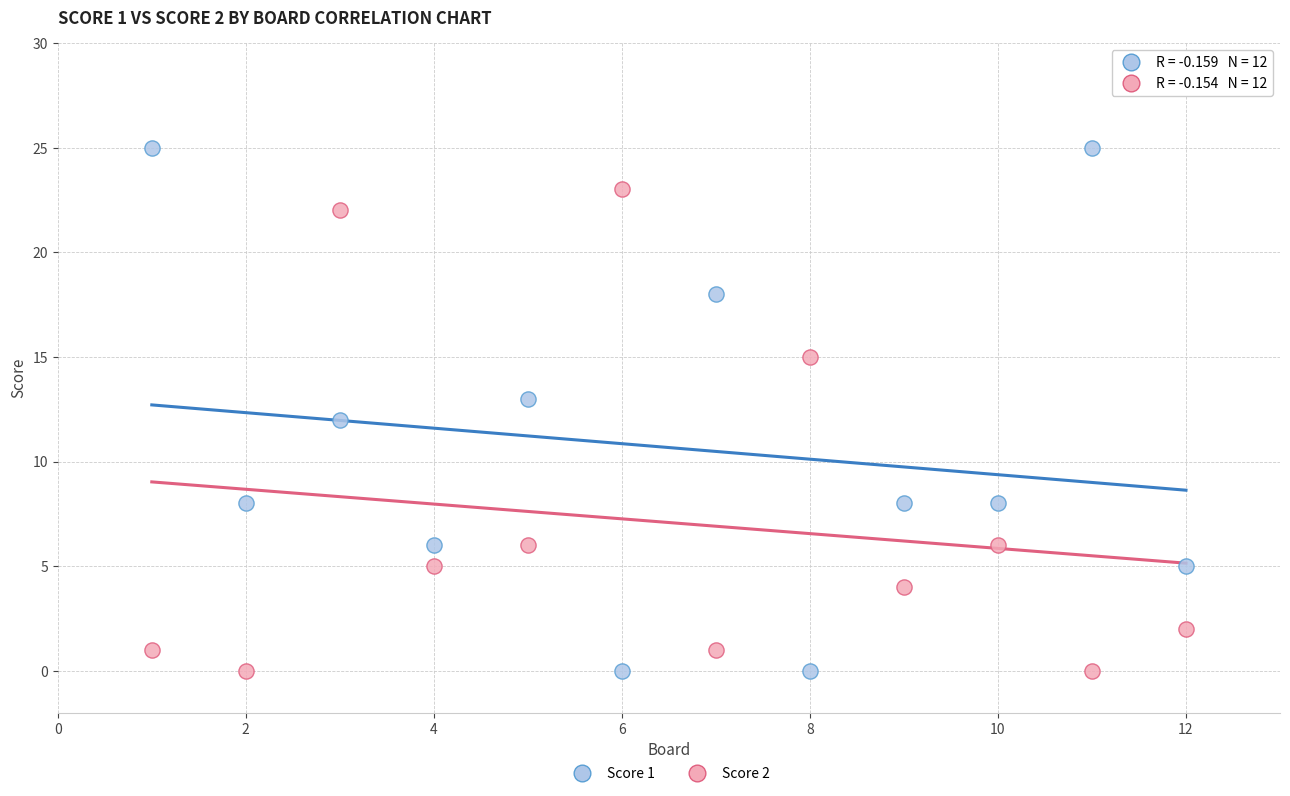

Across all data points, what is the range of X values (max minus min)?

11